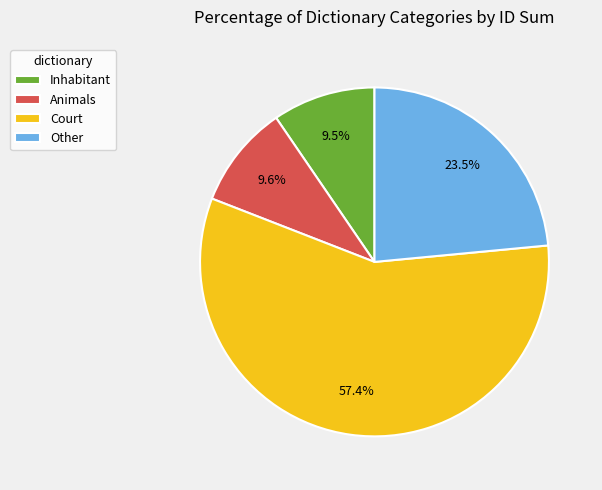

Is there a majority slice in this chart?

Yes